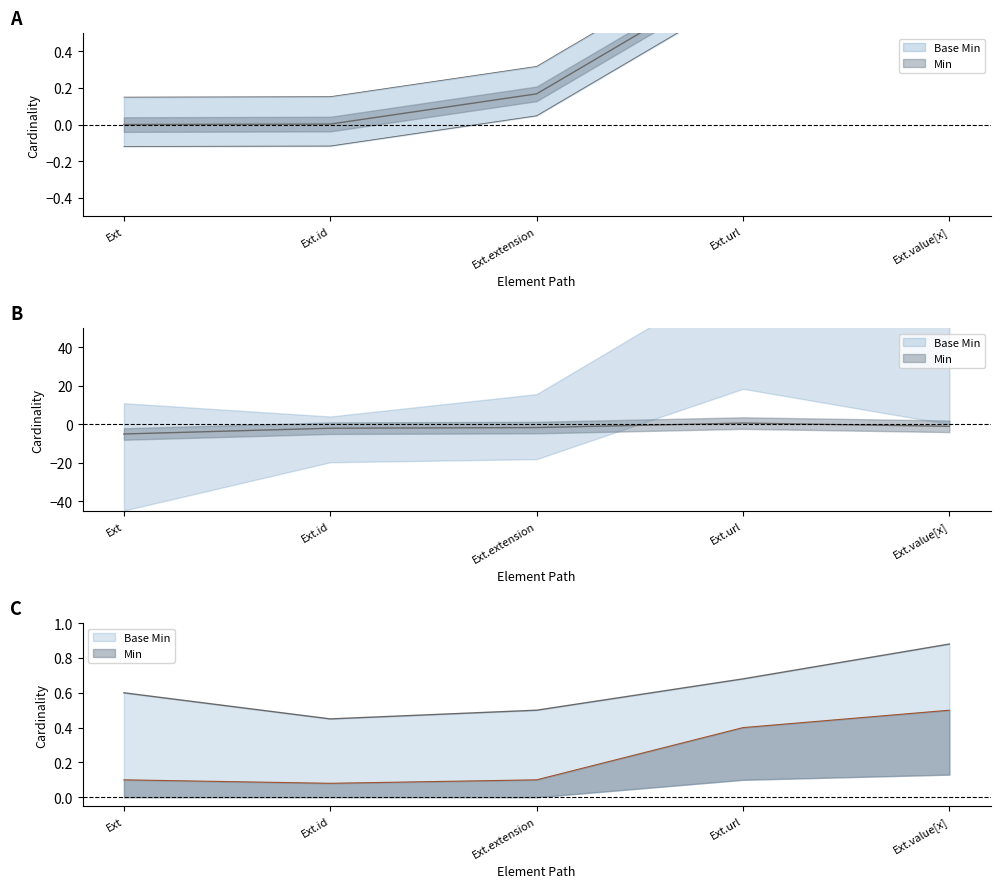

The value of Min at Ext.url is 0.4. True or false?

True